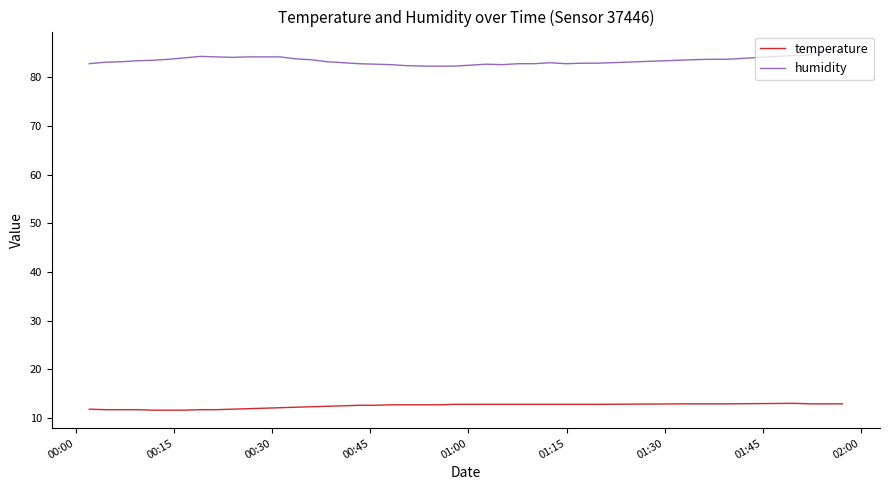

True or false: temperature and humidity intersect in this chart.

False